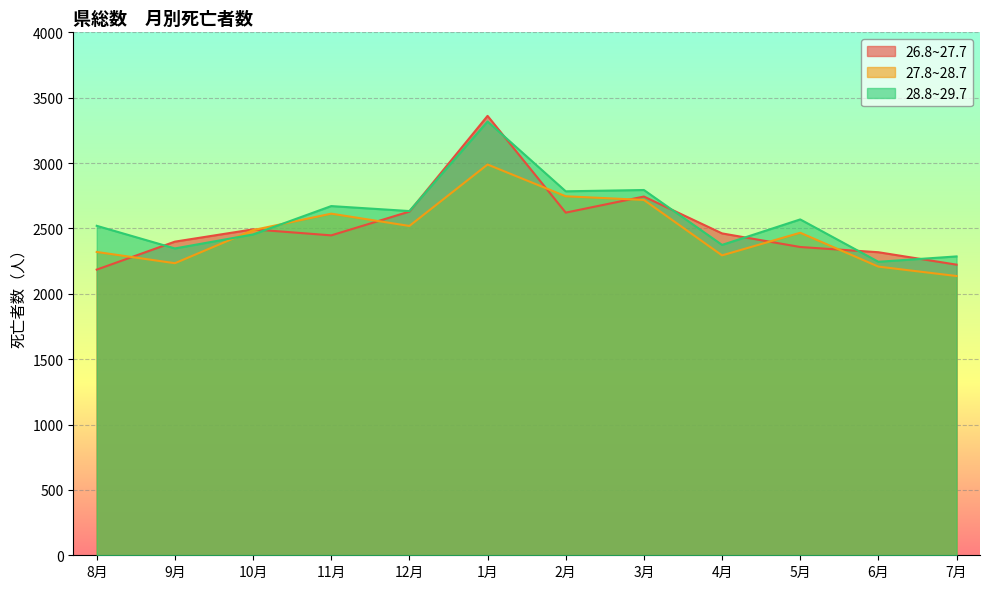

What are all the series names shown in the legend?

26.8~27.7, 27.8~28.7, 28.8~29.7